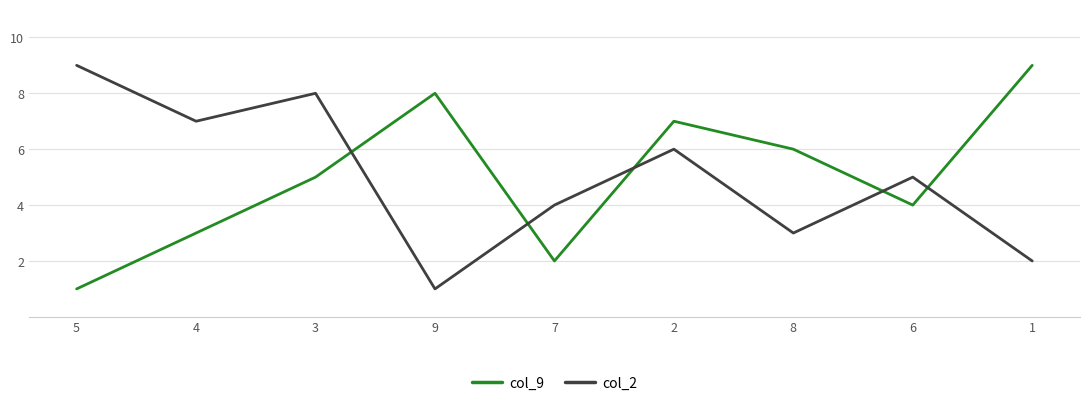

Which category has the lowest value in the col_9 series?

5